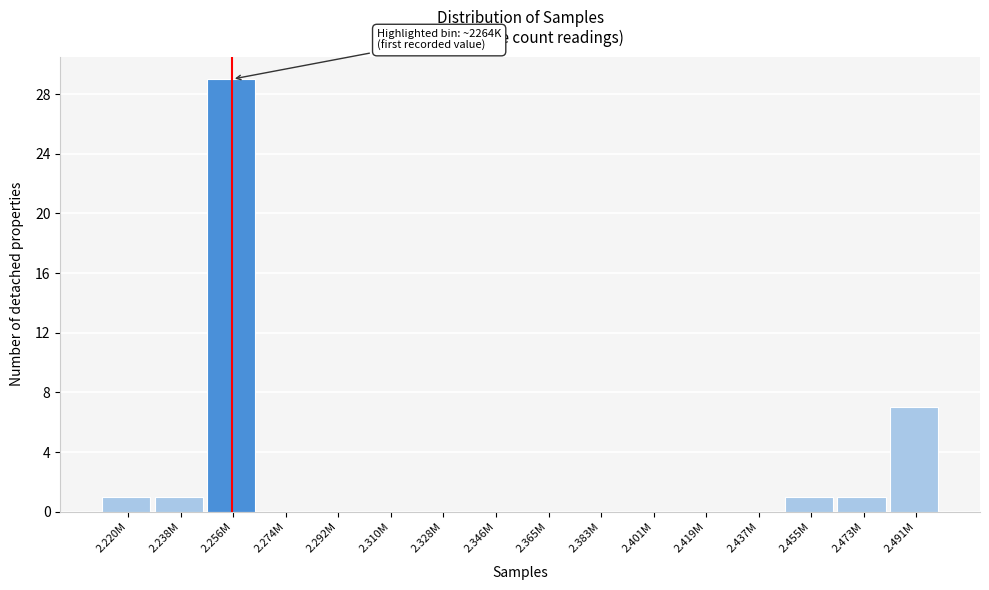

Reading left to right, extract all data points from this chart.

2.220M=1	2.238M=1	2.256M=29	2.274M=0	2.292M=0	2.310M=0	2.328M=0	2.346M=0	2.365M=0	2.383M=0	2.401M=0	2.419M=0	2.437M=0	2.455M=1	2.473M=1	2.491M=7